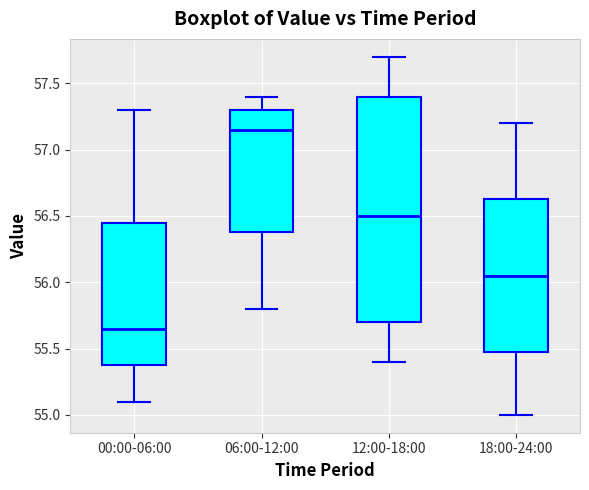

Reading left to right, read every box against the y-axis: the position of its median line, the range the box covers, and the ends of its whiskers. The values are not printed on the chart, so give them approximately, as read against the axis.

00:00-06:00: median 55.65, box 55.40 to 56.45, whiskers 55.10 to 57.30
06:00-12:00: median 57.15, box 56.40 to 57.30, whiskers 55.80 to 57.40
12:00-18:00: median 56.50, box 55.70 to 57.40, whiskers 55.40 to 57.70
18:00-24:00: median 56.05, box 55.50 to 56.65, whiskers 55.00 to 57.20